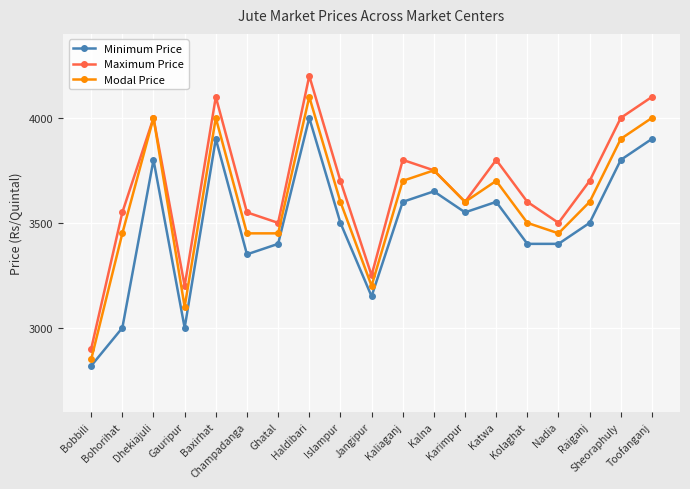

Rank the series by their maximum value, from highest to lowest.

Maximum Price, Modal Price, Minimum Price